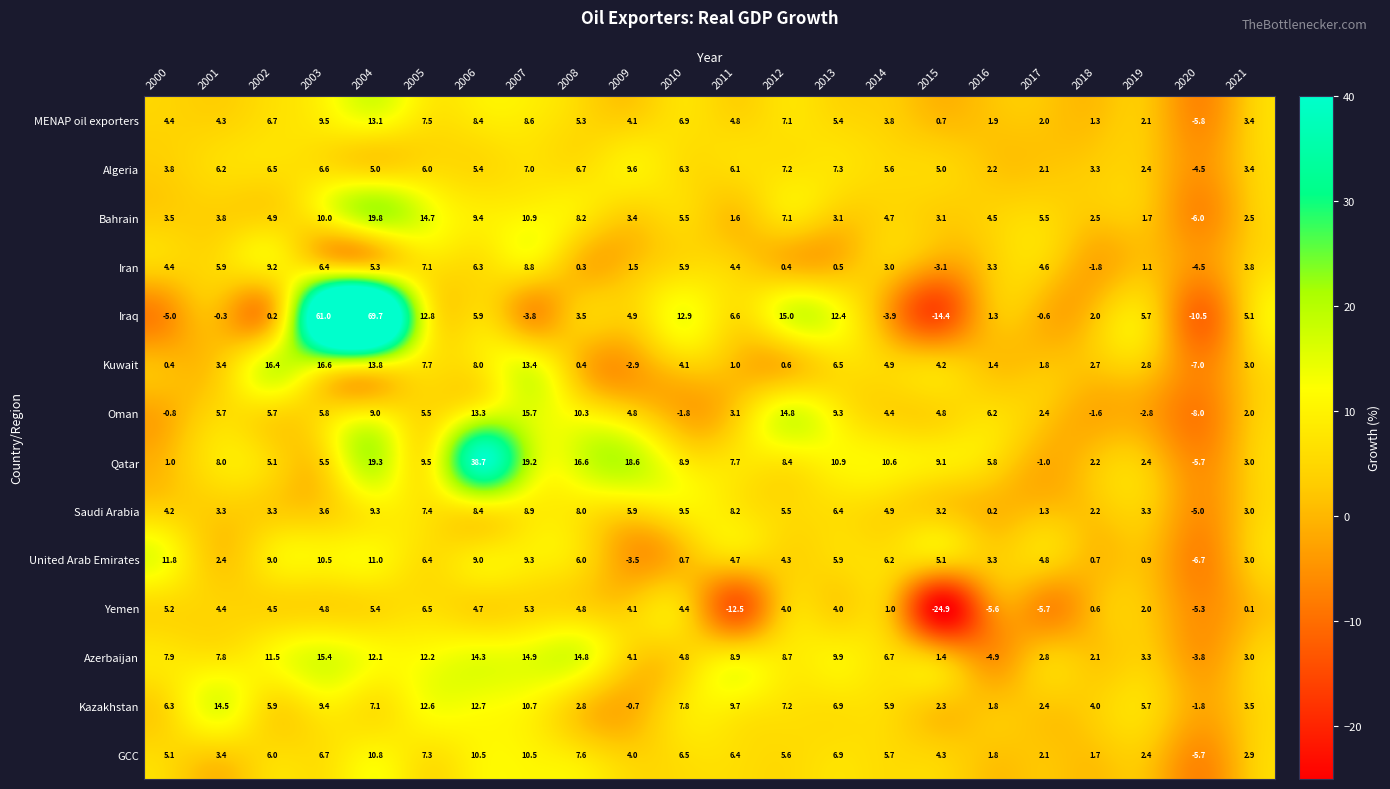

The Saudi Arabia series shows 3.3 at 2002. True or false?

True